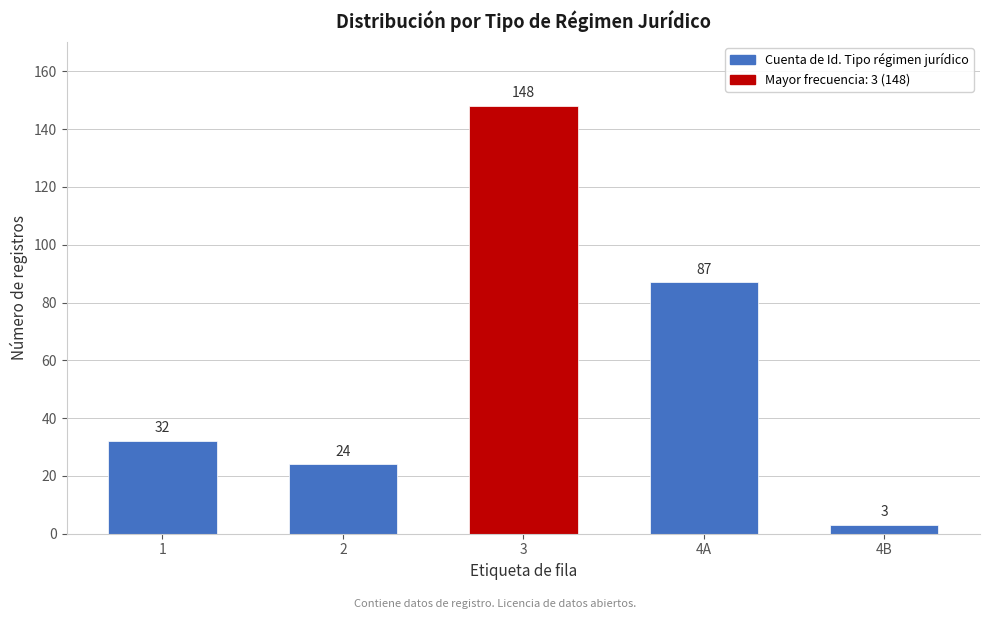

Reading right to left, extract all data points from this chart.

4B=3	4A=87	3=148	2=24	1=32